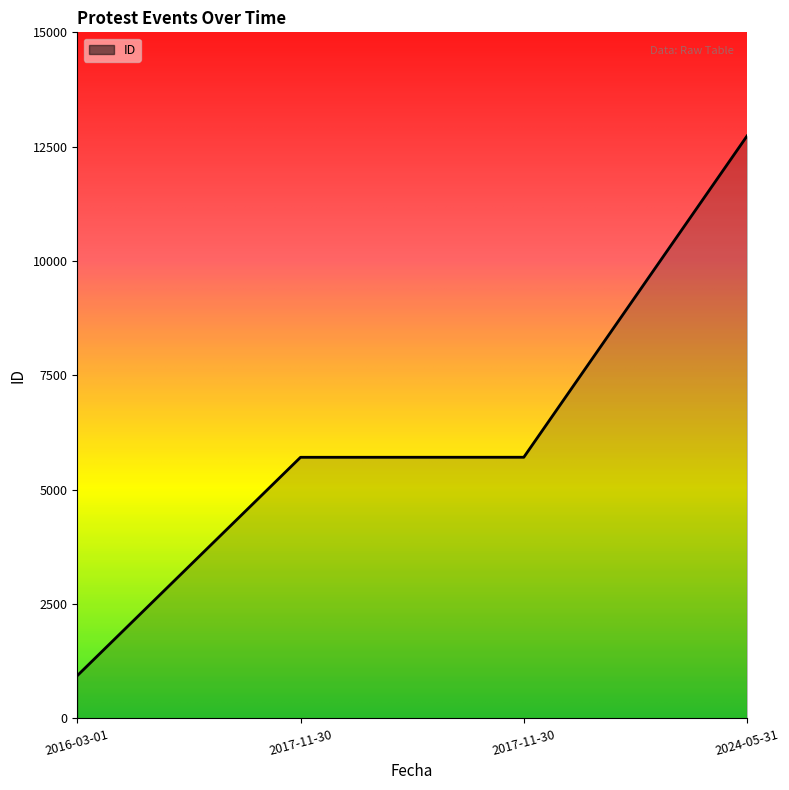

True or false: the data shows 3201 at 2024-05-31.

False